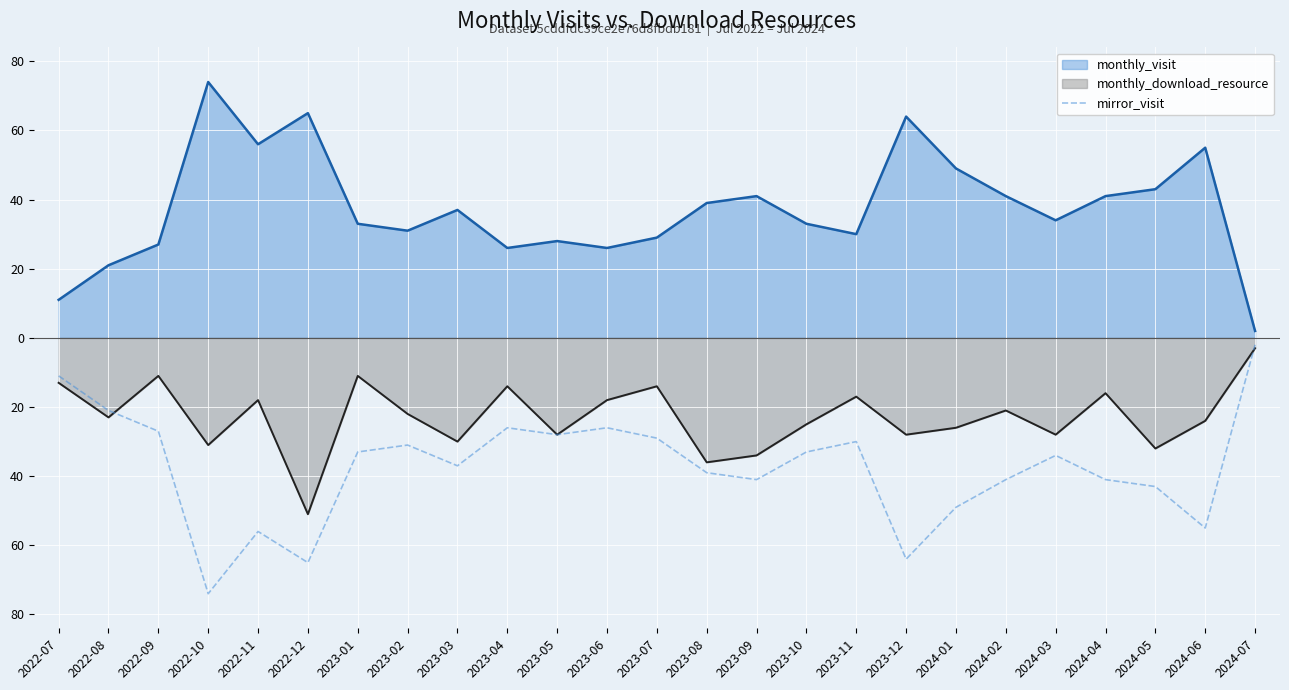

True or false: the data has more than 0 interior local peaks.

True